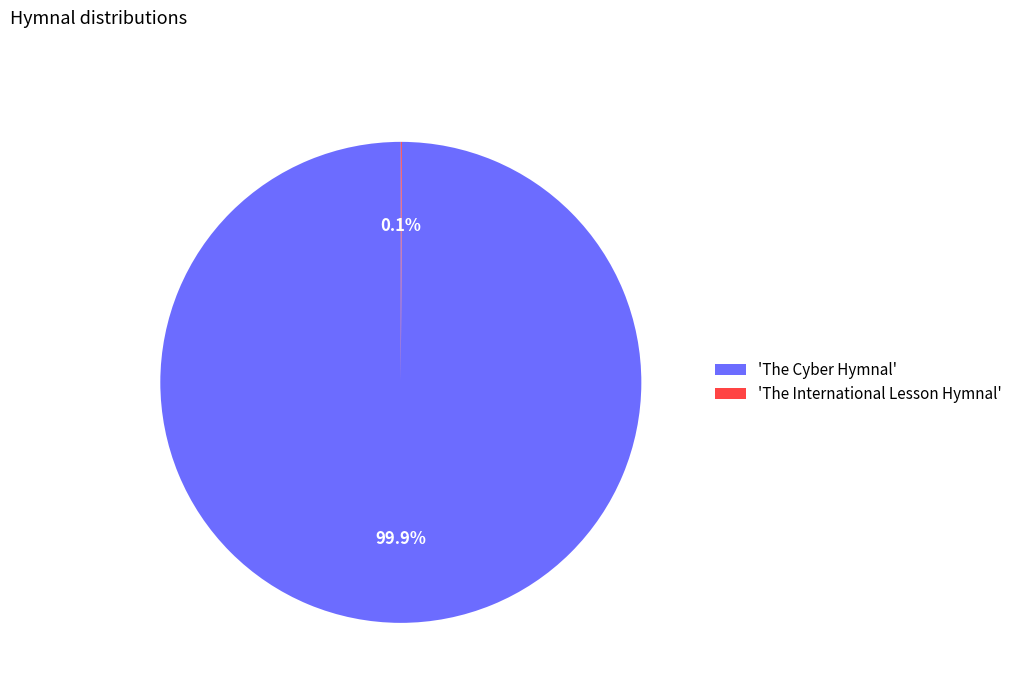

To the nearest percent, what is the difference between the largest and smallest slice percentages?

100%